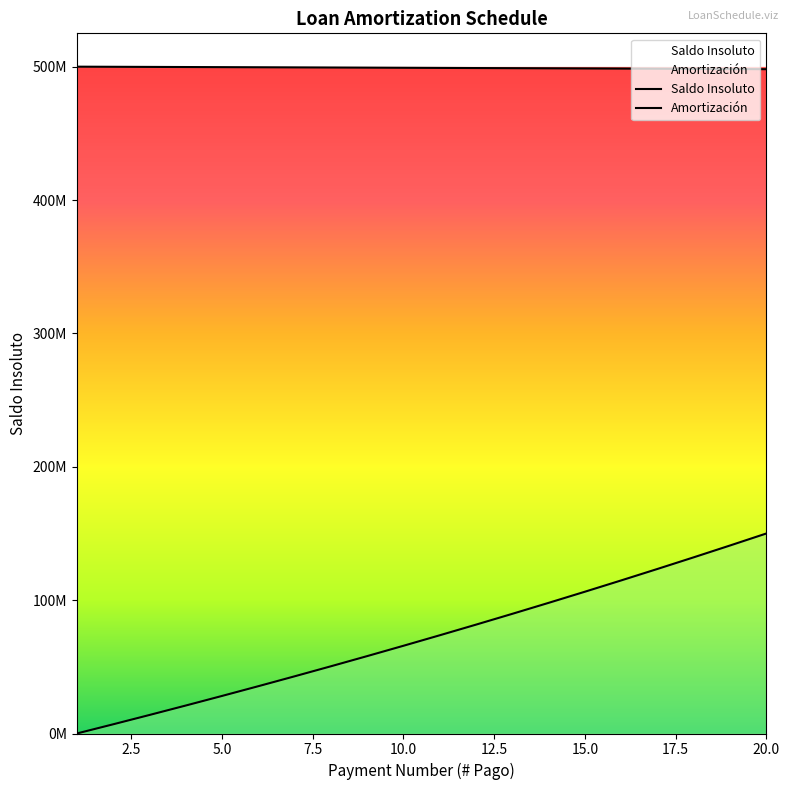

How many data points in Amortizacion are less than 73653647?

10